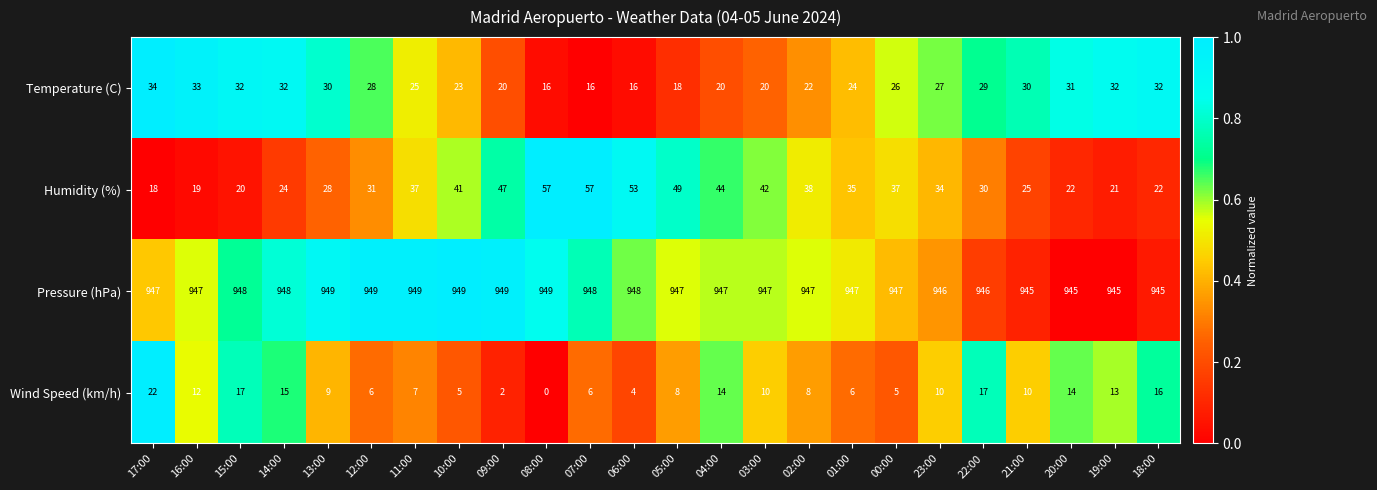

What is the approximate value of Temperature (C) at 23:00, to the nearest 10?

30